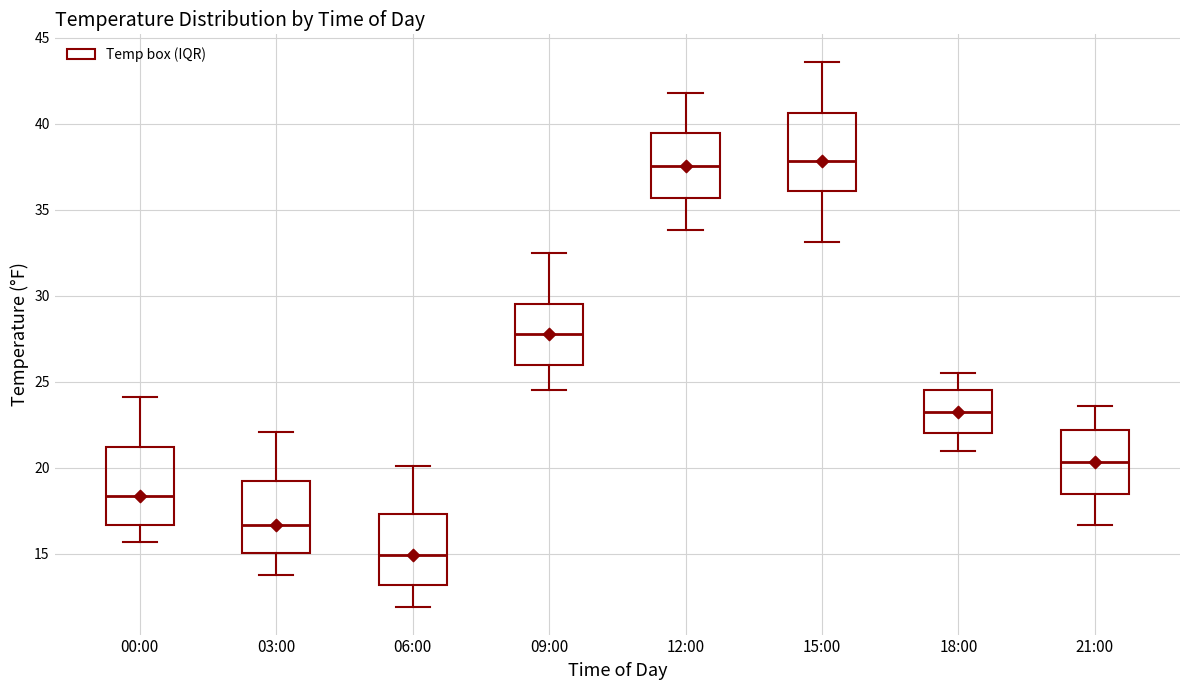

Reading left to right, read every box against the y-axis: the position of its median line, the range the box covers, and the ends of its whiskers. The values are not printed on the chart, so give them approximately, as read against the axis.

00:00: median 18.5, box 16.5 to 21.0, whiskers 15.5 to 24.0
03:00: median 16.5, box 15.0 to 19.0, whiskers 14.0 to 22.0
06:00: median 15.0, box 13.0 to 17.5, whiskers 12.0 to 20.0
09:00: median 28.0, box 26.0 to 29.5, whiskers 24.5 to 32.5
12:00: median 37.5, box 35.5 to 39.5, whiskers 34.0 to 42.0
15:00: median 38.0, box 36.0 to 40.5, whiskers 33.0 to 43.5
18:00: median 23.5, box 22.0 to 24.5, whiskers 21.0 to 25.5
21:00: median 20.5, box 18.5 to 22.0, whiskers 16.5 to 23.5